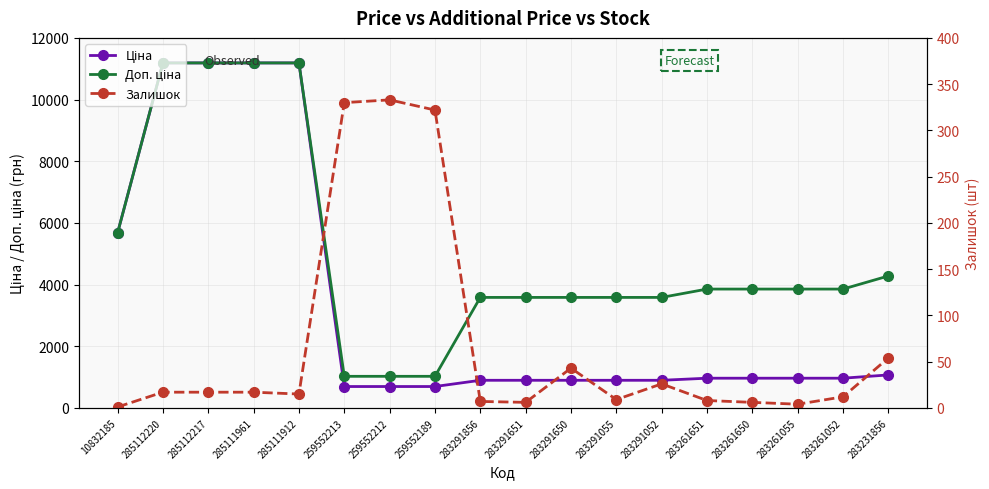

At which label is Ціна closest to 5940?

10832185